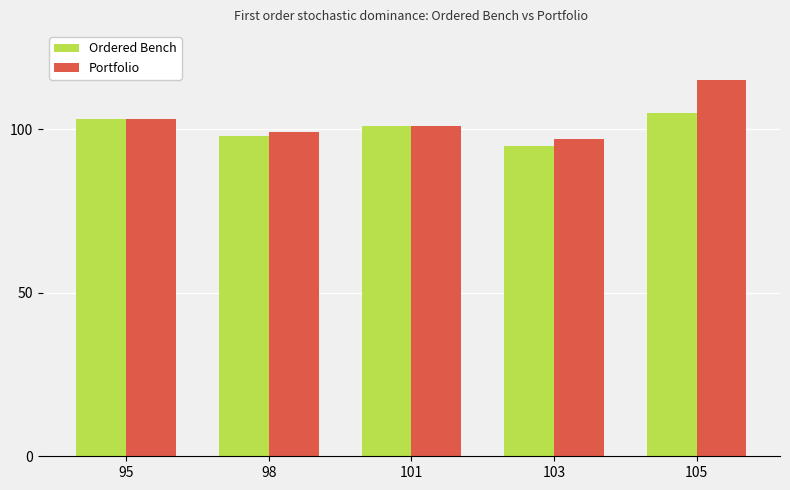

Between 95 and 105, which series saw the biggest shift?

Portfolio